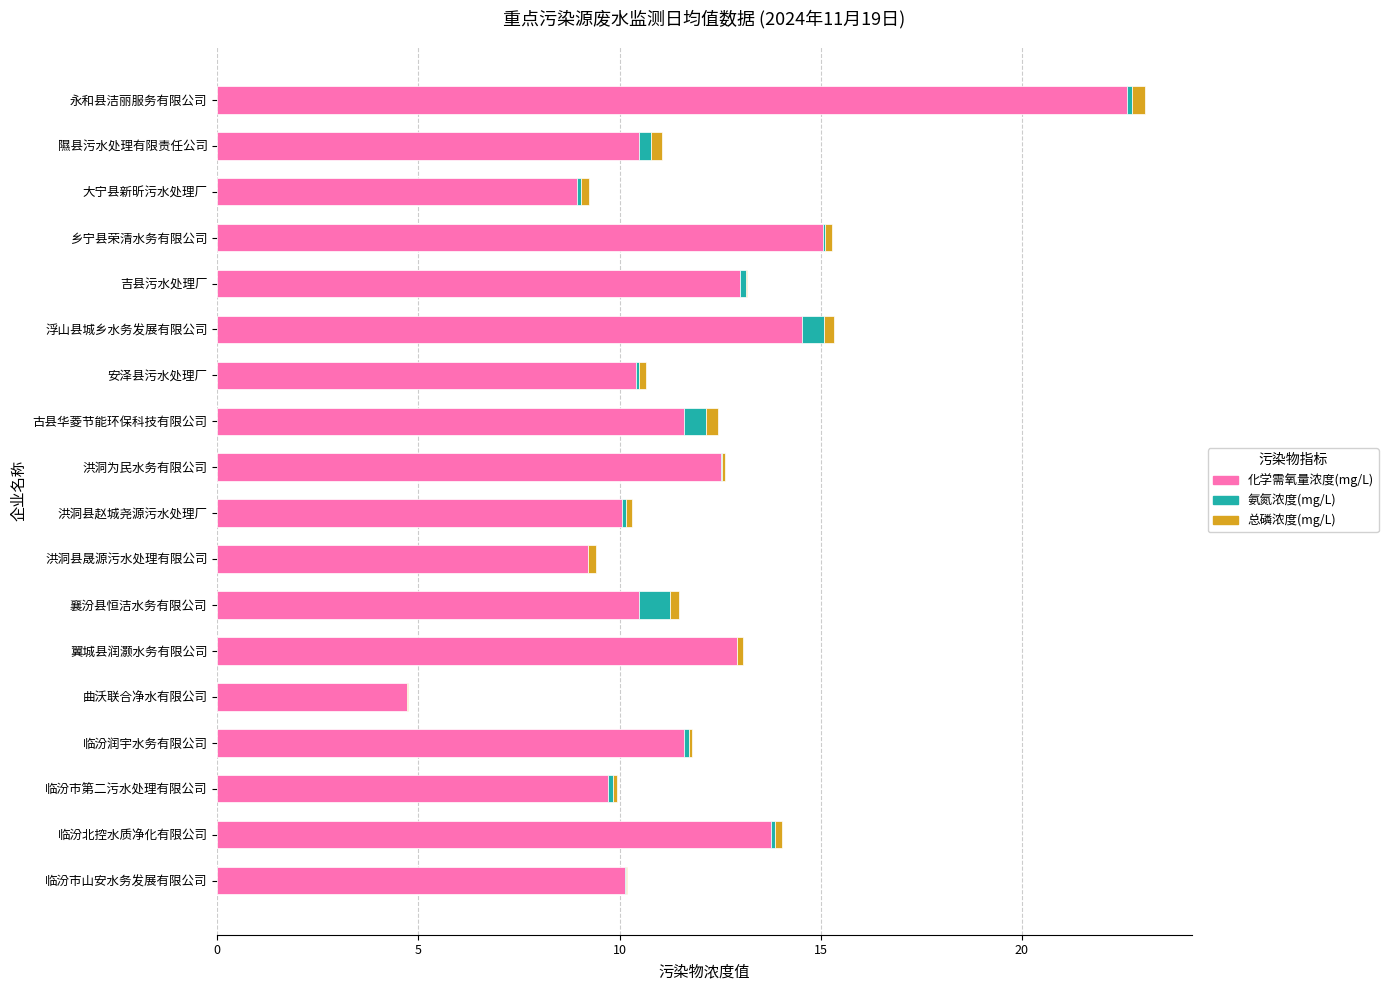

At which label does 化学需氧量浓度(mg/L) reach its peak?

永和县洁丽服务有限公司